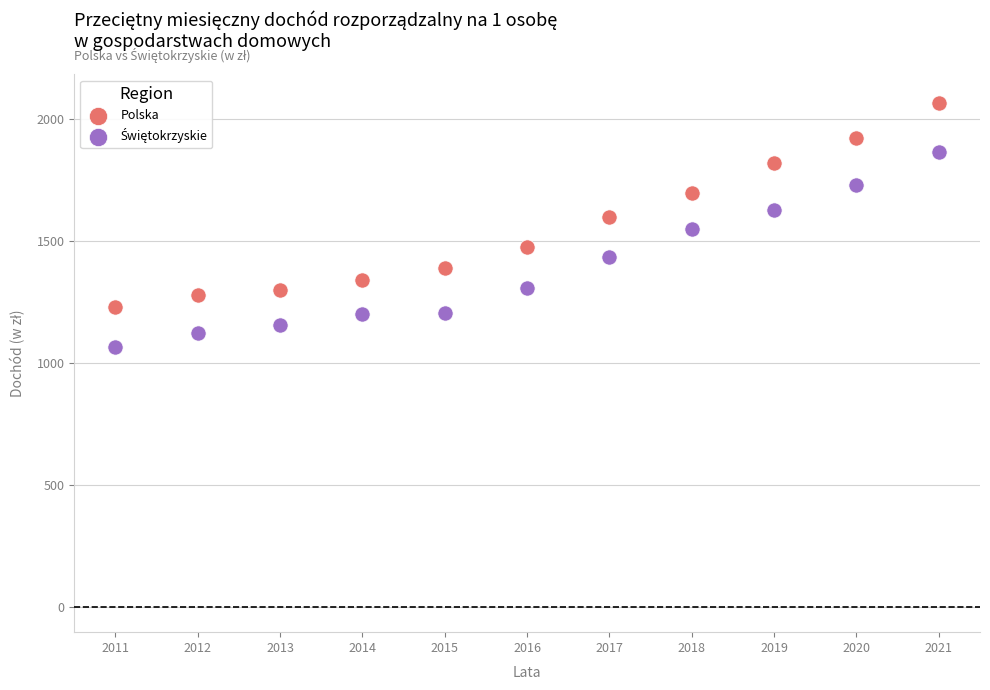

Across all data points, what is the range of X values (max minus min)?

10.0